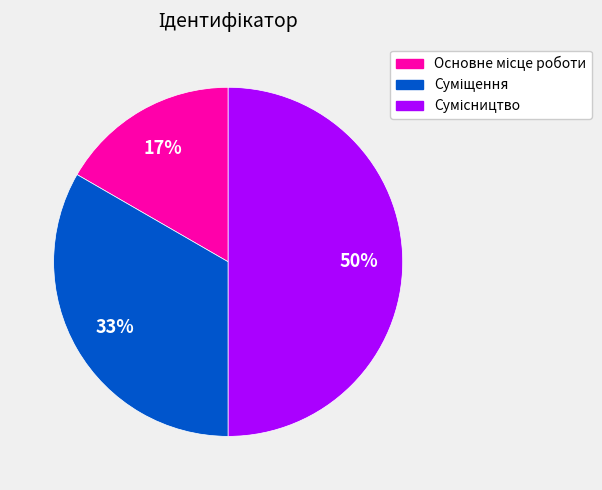

To the nearest percent, what is the difference between the largest and smallest slice percentages?

33%